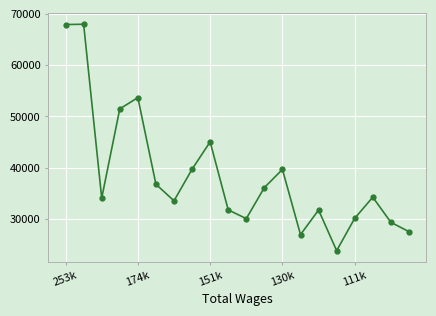

What is the difference between the maximum and minimum values?

44168